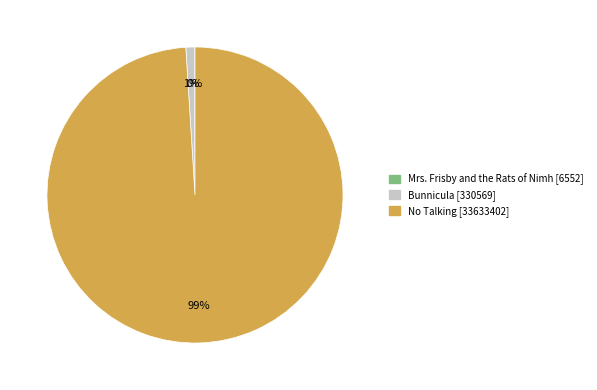

Is there any slice that represents more than half of the pie?

Yes